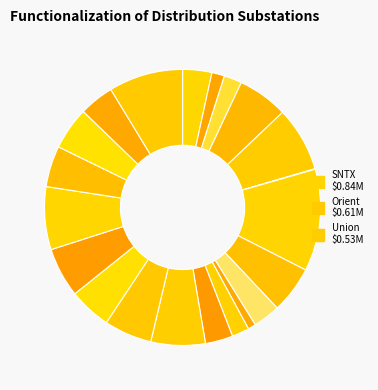

To the nearest percent, what is the difference between the largest and smallest slice percentages?

12%